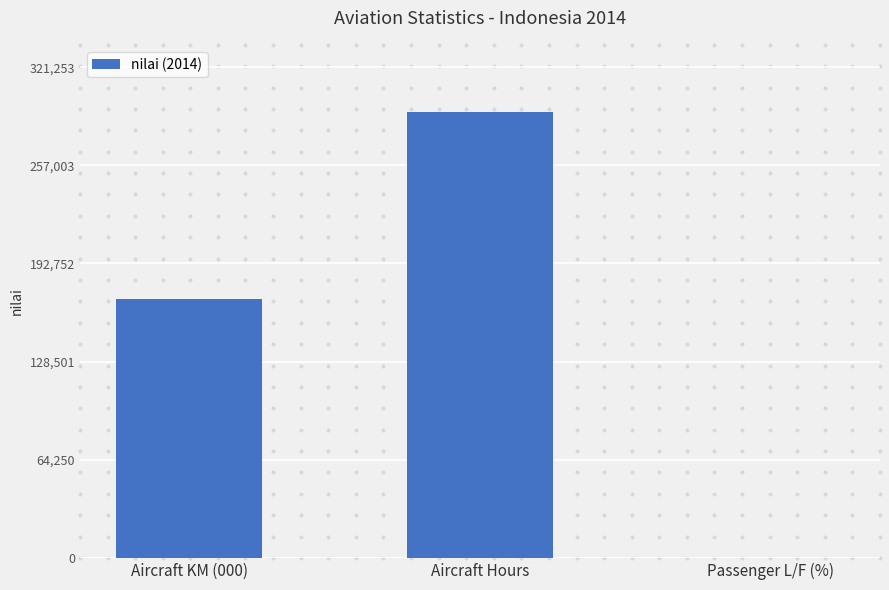

What is the change in value from Aircraft KM (000) to Passenger L/F (%)?

-169074